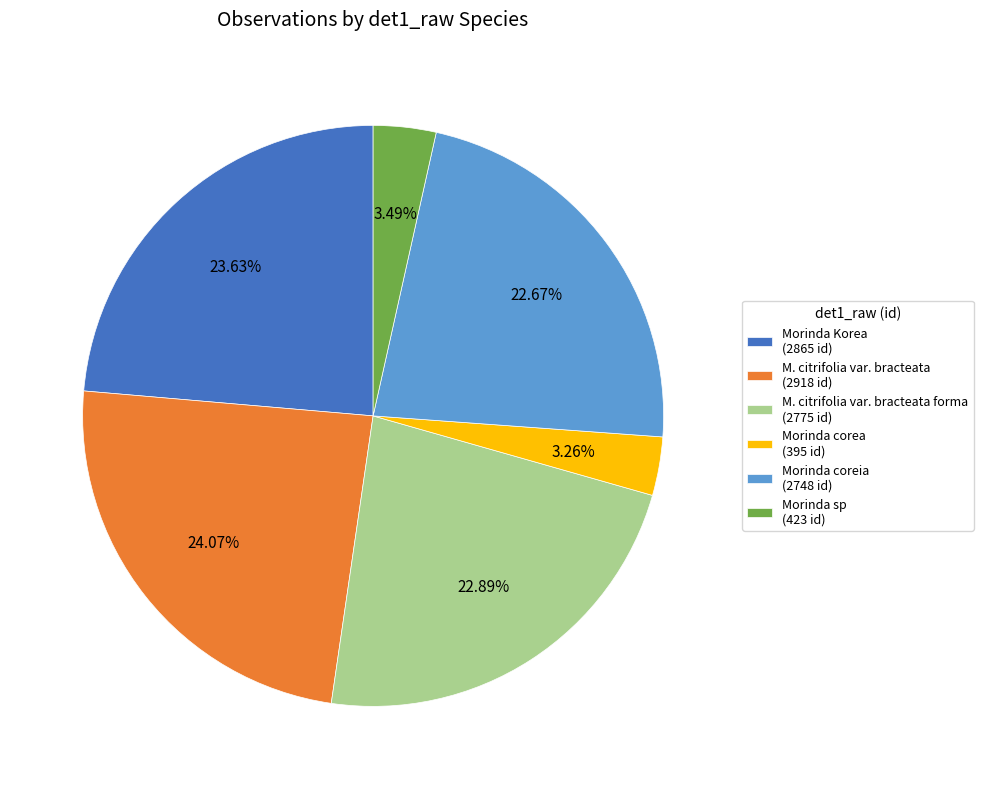

Approximately how many times larger is the value at Morinda Korea (2865 id) compared to Morinda coreia (2748 id)?

1.0